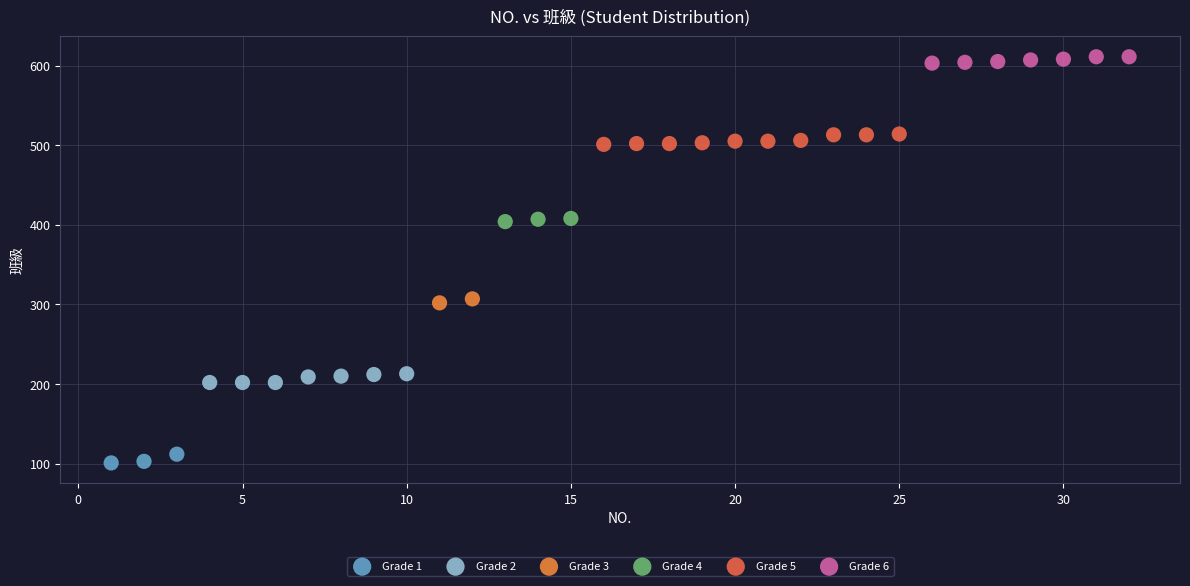

What are all the series names shown in the legend?

Grade 1, Grade 2, Grade 3, Grade 4, Grade 5, Grade 6